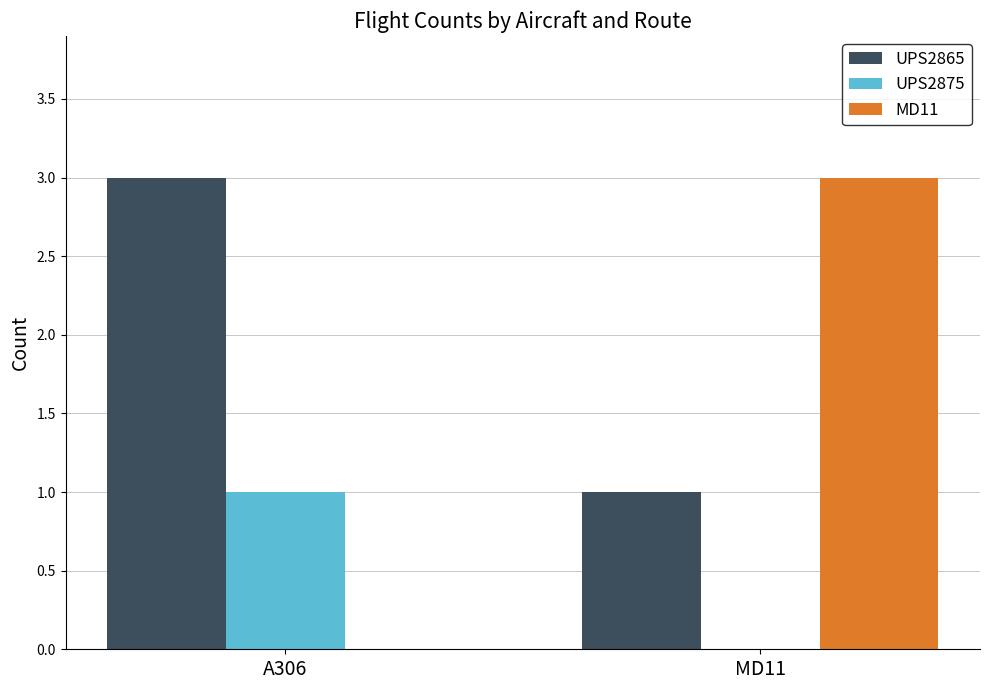

Which series has the largest range (max minus min)?

MD11